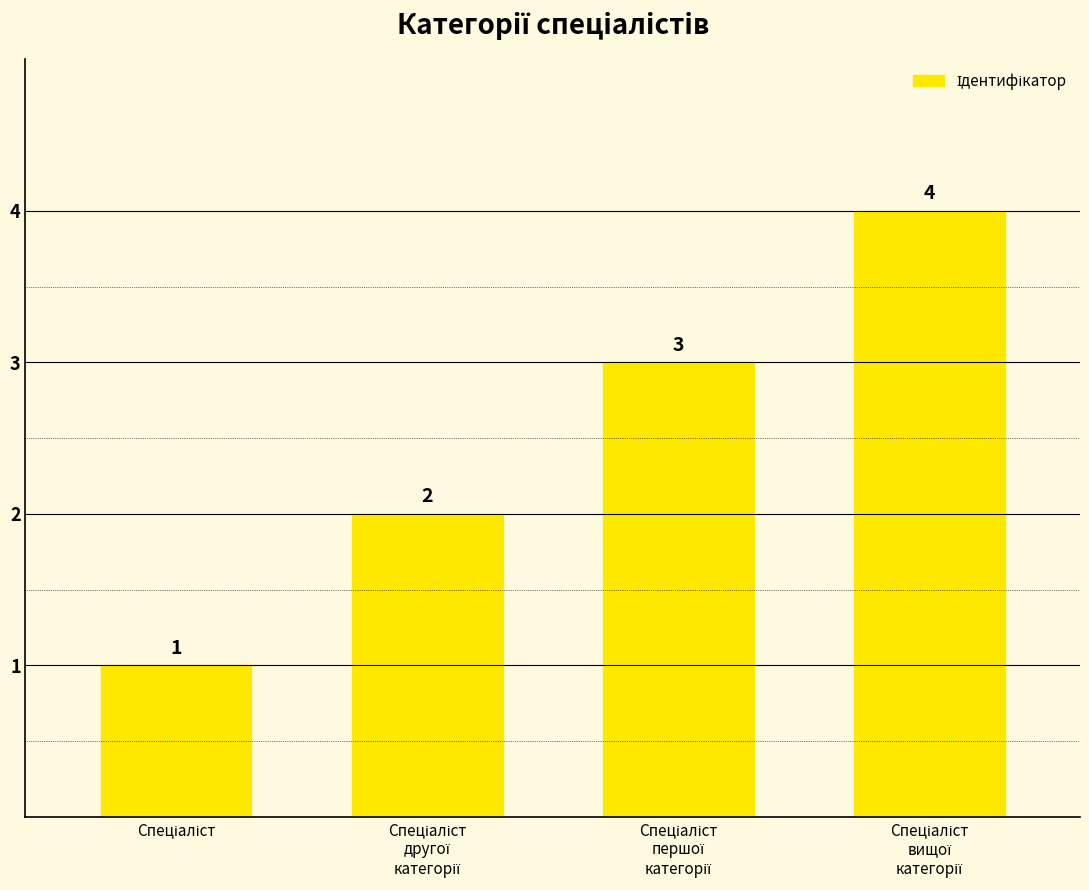

How many data points are less than 3?

2